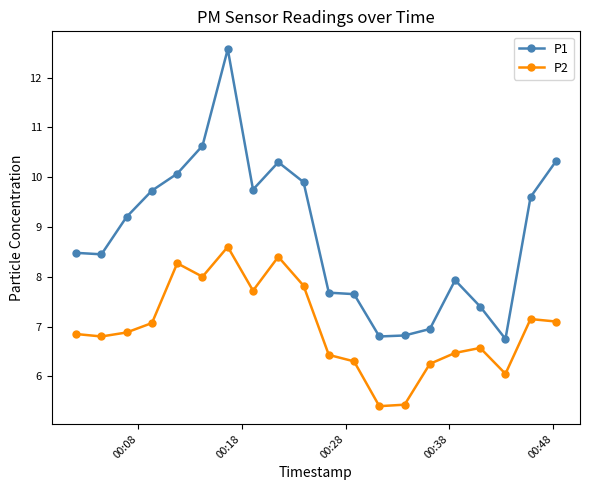

How many lines are shown in the chart?

2